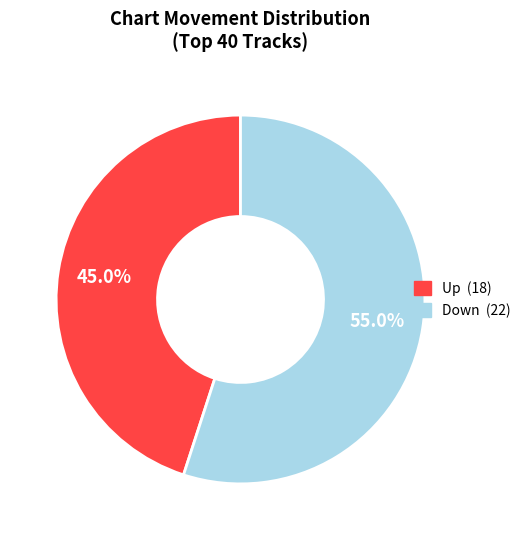

Is there any slice that represents more than half of the pie?

Yes